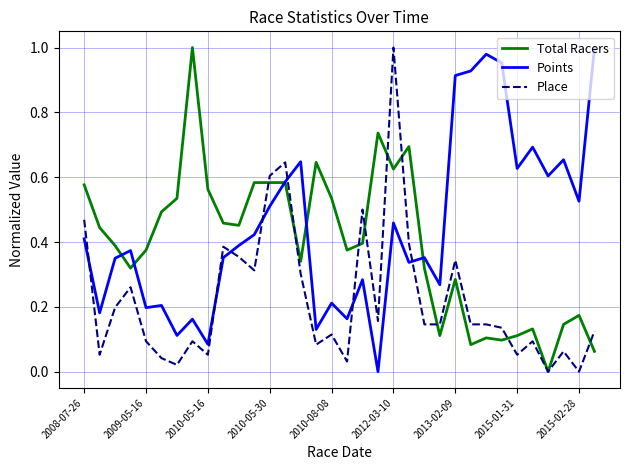

How many lines are shown in the chart?

3